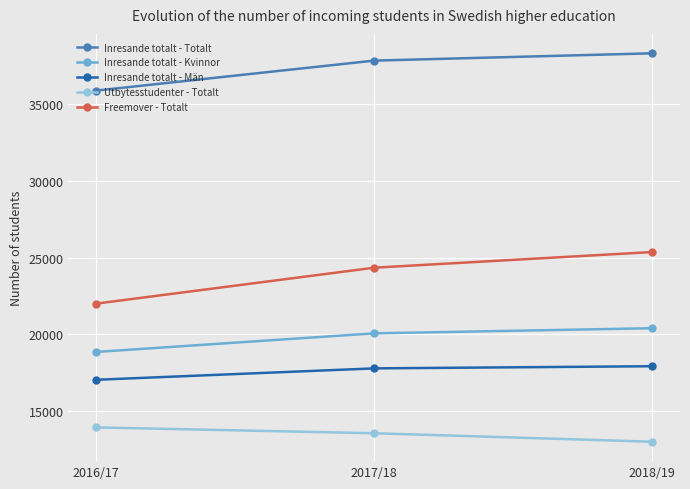

The Freemover - Totalt series shows 24353 at 2017/18. True or false?

True